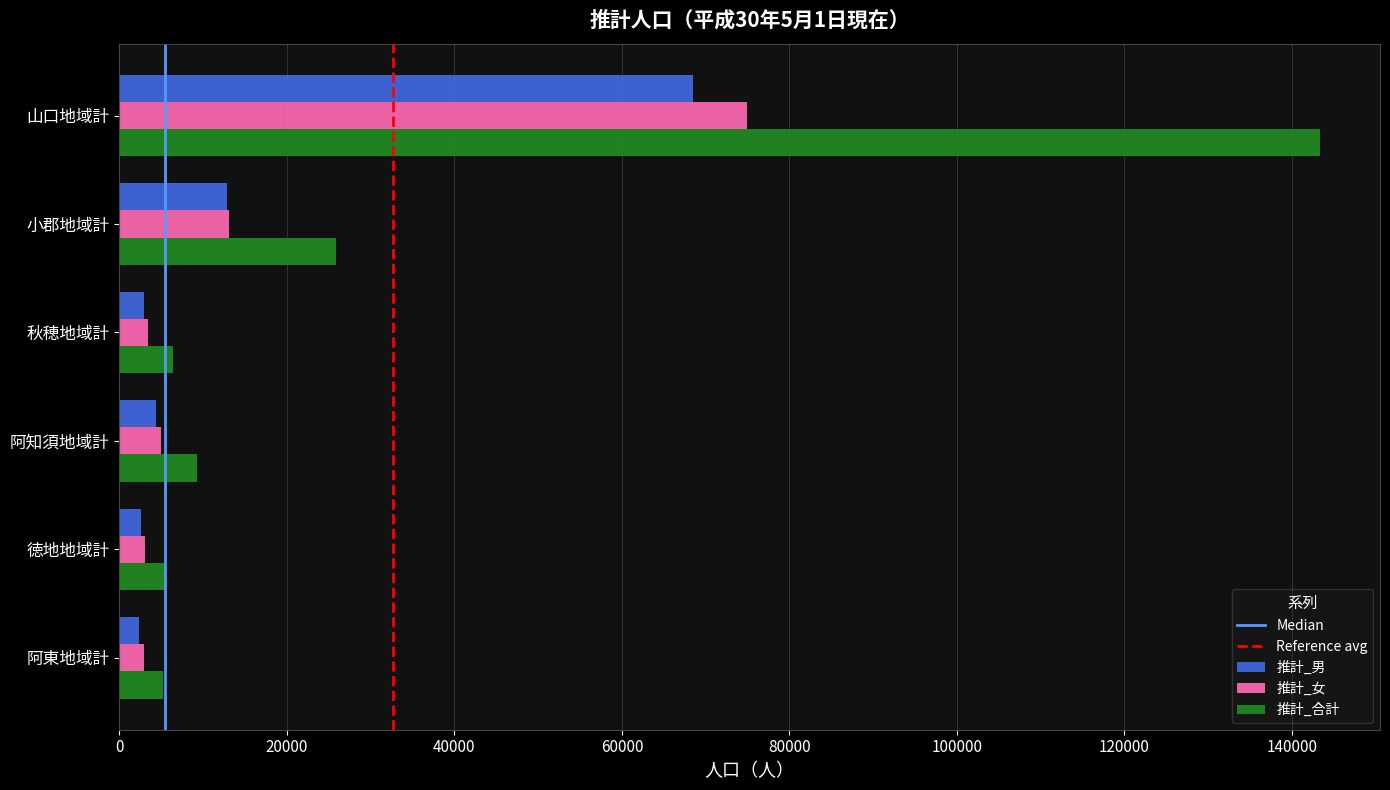

Rank the series by their maximum value, from highest to lowest.

推計_合計, 推計_女, 推計_男